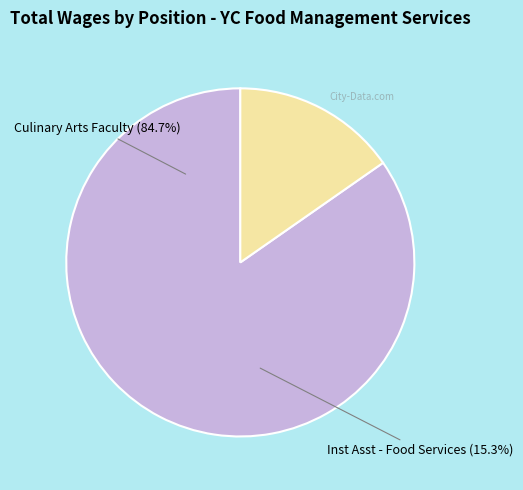

What is the majority slice?

Culinary Arts Faculty